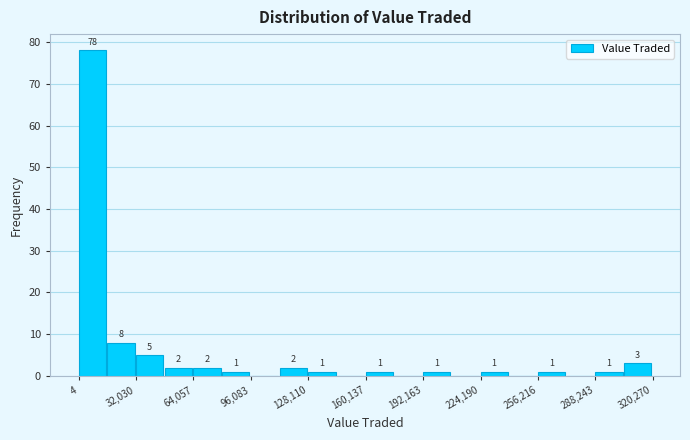

Read against the x-axis, roughly where is the centre of the tallest bar?

10000